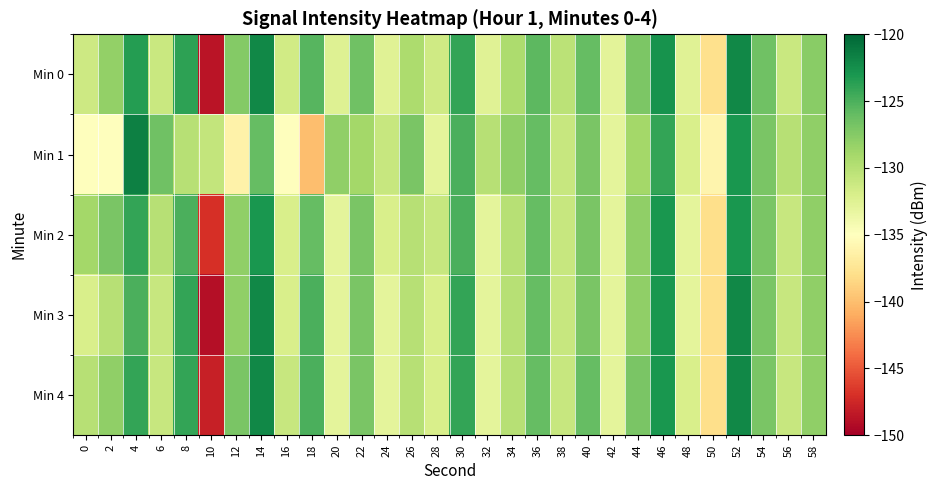

Which label corresponds to the largest value in the chart?

4